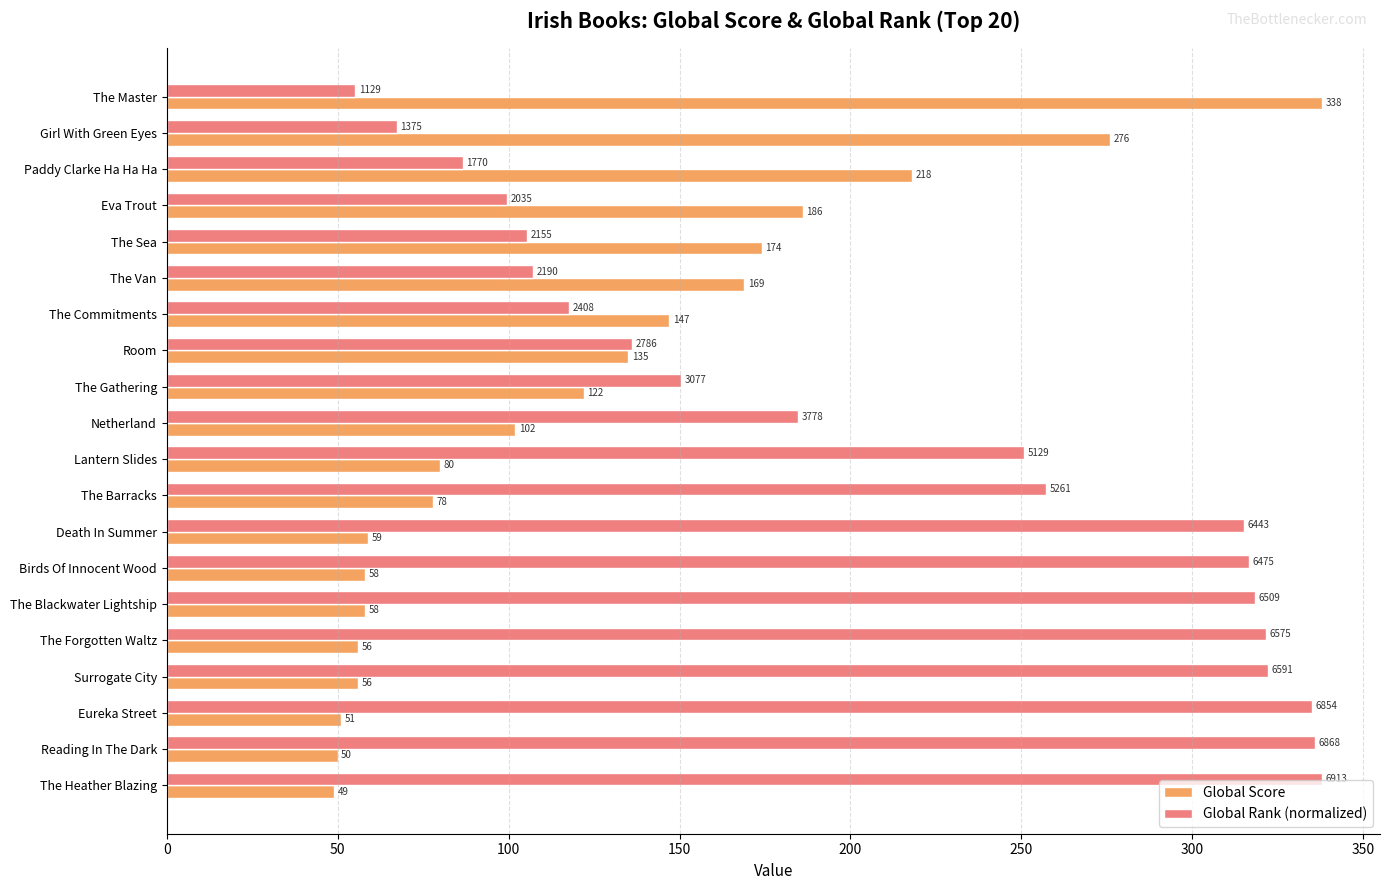

What is the highest value of the Global Rank (normalized) series?

338.0